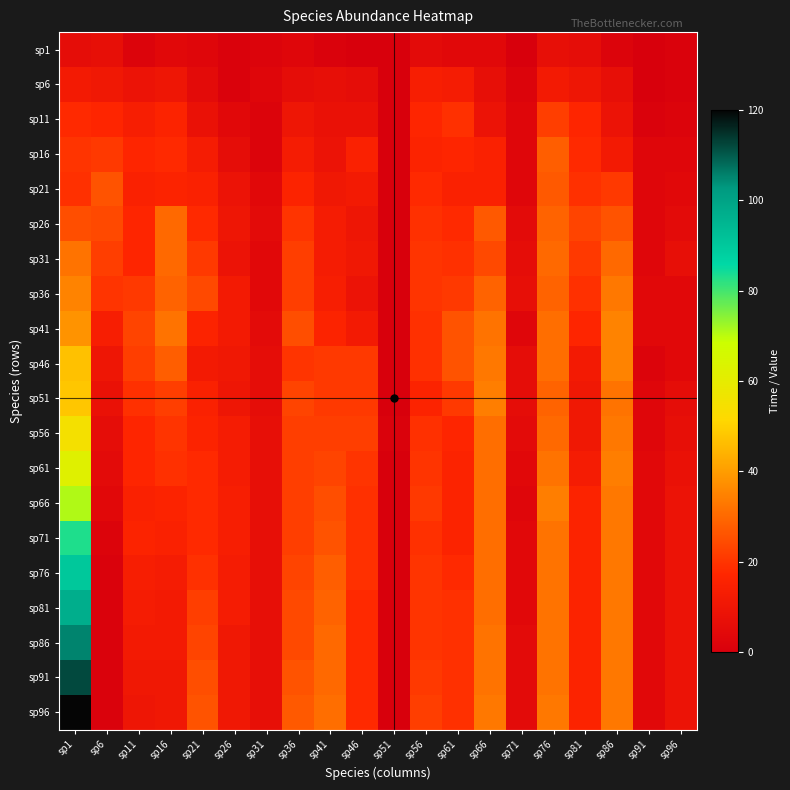

Reading right to left, transcribe all the data shown in this chart.

sp1: sp96=1	sp91=0	sp86=2	sp81=6	sp76=7	sp71=0	sp66=4	sp61=4	sp56=5	sp51=0	sp46=0	sp41=1	sp36=3	sp31=2	sp26=1	sp21=3	sp16=4	sp11=2	sp6=7	sp1=6
sp6: sp96=1	sp91=0	sp86=7	sp81=10	sp76=12	sp71=2	sp66=7	sp61=13	sp56=14	sp51=0	sp46=6	sp41=7	sp36=6	sp31=3	sp26=1	sp21=5	sp16=10	sp11=9	sp6=11	sp1=12
sp11: sp96=2	sp91=1	sp86=9	sp81=17	sp76=22	sp71=3	sp66=9	sp61=19	sp56=17	sp51=0	sp46=8	sp41=8	sp36=10	sp31=2	sp26=4	sp21=8	sp16=16	sp11=14	sp6=17	sp1=18
sp16: sp96=3	sp91=3	sp86=12	sp81=18	sp76=28	sp71=3	sp66=15	sp61=17	sp56=16	sp51=0	sp46=15	sp41=9	sp36=13	sp31=2	sp26=6	sp21=13	sp16=18	sp11=17	sp6=21	sp1=20
sp21: sp96=4	sp91=3	sp86=21	sp81=19	sp76=27	sp71=3	sp66=15	sp61=15	sp56=18	sp51=0	sp46=12	sp41=11	sp36=16	sp31=4	sp26=9	sp21=15	sp16=16	sp11=15	sp6=26	sp1=19
sp26: sp96=5	sp91=3	sp86=26	sp81=23	sp76=29	sp71=5	sp66=27	sp61=18	sp56=19	sp51=0	sp46=10	sp41=13	sp36=20	sp31=5	sp26=10	sp21=18	sp16=30	sp11=17	sp6=24	sp1=25
sp31: sp96=7	sp91=3	sp86=30	sp81=21	sp76=30	sp71=6	sp66=24	sp61=19	sp56=20	sp51=0	sp46=11	sp41=13	sp36=22	sp31=4	sp26=9	sp21=21	sp16=30	sp11=17	sp6=22	sp1=32
sp36: sp96=4	sp91=4	sp86=33	sp81=19	sp76=29	sp71=7	sp66=29	sp61=21	sp56=20	sp51=0	sp46=9	sp41=14	sp36=22	sp31=4	sp26=12	sp21=24	sp16=29	sp11=21	sp6=20	sp1=35
sp41: sp96=4	sp91=4	sp86=35	sp81=17	sp76=31	sp71=3	sp66=32	sp61=26	sp56=19	sp51=0	sp46=12	sp41=16	sp36=25	sp31=5	sp26=12	sp21=16	sp16=32	sp11=23	sp6=14	sp1=38
sp46: sp96=4	sp91=2	sp86=35	sp81=12	sp76=31	sp71=6	sp66=33	sp61=26	sp56=19	sp51=0	sp46=21	sp41=21	sp36=20	sp31=6	sp26=11	sp21=12	sp16=28	sp11=22	sp6=10	sp1=47
sp51: sp96=6	sp91=3	sp86=32	sp81=11	sp76=29	sp71=6	sp66=34	sp61=21	sp56=16	sp51=0	sp46=21	sp41=21	sp36=23	sp31=6	sp26=10	sp21=15	sp16=22	sp11=19	sp6=8	sp1=48
sp56: sp96=7	sp91=3	sp86=33	sp81=11	sp76=30	sp71=5	sp66=31	sp61=17	sp56=19	sp51=1	sp46=22	sp41=22	sp36=22	sp31=7	sp26=13	sp21=16	sp16=20	sp11=17	sp6=6	sp1=55
sp61: sp96=8	sp91=4	sp86=34	sp81=13	sp76=32	sp71=4	sp66=31	sp61=16	sp56=20	sp51=0	sp46=20	sp41=23	sp36=22	sp31=7	sp26=13	sp21=18	sp16=19	sp11=17	sp6=5	sp1=62
sp66: sp96=9	sp91=4	sp86=33	sp81=16	sp76=34	sp71=3	sp66=31	sp61=16	sp56=21	sp51=0	sp46=19	sp41=25	sp36=22	sp31=7	sp26=14	sp21=18	sp16=16	sp11=15	sp6=4	sp1=71
sp71: sp96=9	sp91=4	sp86=33	sp81=16	sp76=32	sp71=4	sp66=31	sp61=16	sp56=19	sp51=0	sp46=19	sp41=26	sp36=22	sp31=7	sp26=14	sp21=18	sp16=15	sp11=16	sp6=2	sp1=83
sp76: sp96=9	sp91=4	sp86=33	sp81=16	sp76=32	sp71=4	sp66=31	sp61=18	sp56=20	sp51=0	sp46=19	sp41=28	sp36=23	sp31=7	sp26=13	sp21=19	sp16=13	sp11=14	sp6=1	sp1=90
sp81: sp96=9	sp91=4	sp86=33	sp81=16	sp76=32	sp71=4	sp66=31	sp61=19	sp56=20	sp51=0	sp46=18	sp41=29	sp36=24	sp31=7	sp26=13	sp21=22	sp16=12	sp11=13	sp6=1	sp1=97
sp86: sp96=9	sp91=4	sp86=33	sp81=16	sp76=32	sp71=5	sp66=32	sp61=19	sp56=20	sp51=0	sp46=18	sp41=30	sp36=24	sp31=7	sp26=11	sp21=23	sp16=12	sp11=12	sp6=1	sp1=105
sp91: sp96=9	sp91=4	sp86=33	sp81=16	sp76=32	sp71=5	sp66=32	sp61=19	sp56=21	sp51=0	sp46=18	sp41=30	sp36=26	sp31=7	sp26=11	sp21=25	sp16=11	sp11=11	sp6=1	sp1=112
sp96: sp96=9	sp91=4	sp86=33	sp81=16	sp76=33	sp71=5	sp66=33	sp61=19	sp56=22	sp51=0	sp46=18	sp41=31	sp36=27	sp31=7	sp26=11	sp21=26	sp16=11	sp11=10	sp6=1	sp1=120